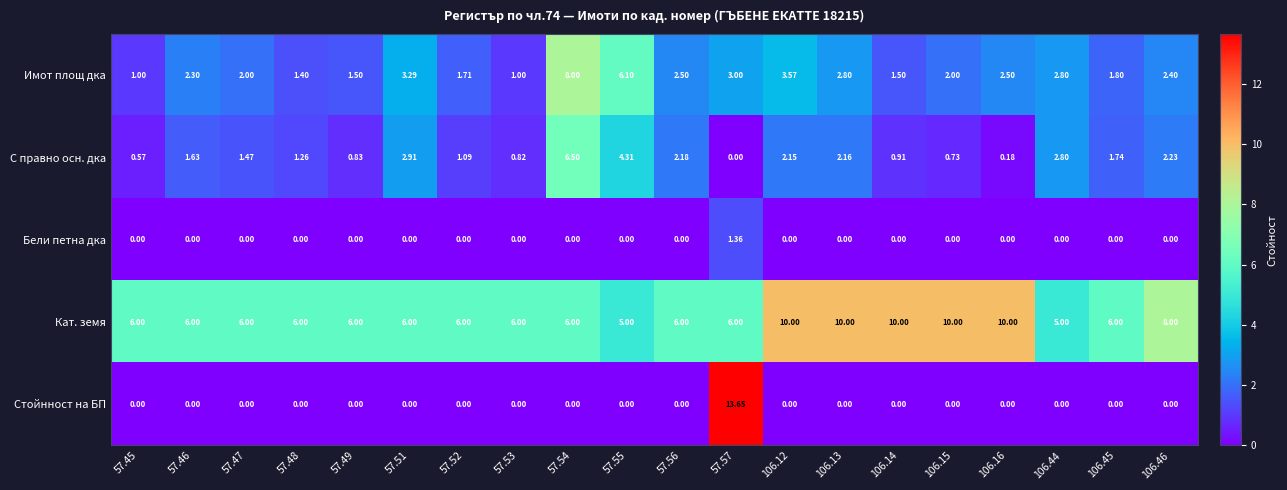

Rank the series by their maximum value, from lowest to highest.

Бели петна дка, С правно осн. дка, Имот площ дка, Кат. земя, Стойнност на БП